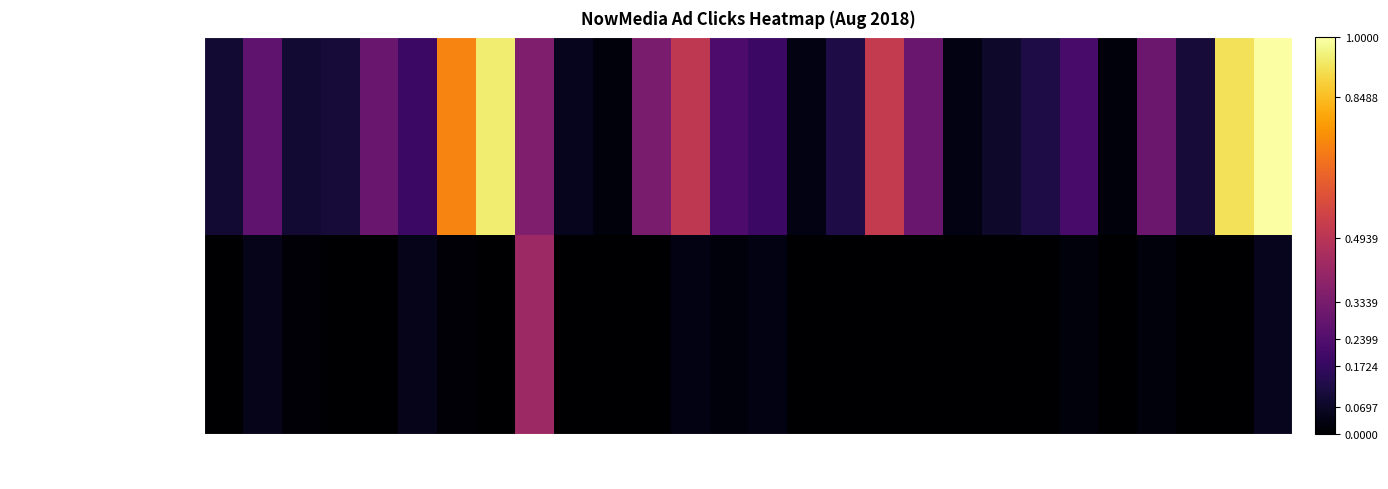

Which has a higher value, 8/16/18 or 8/17/18?

8/16/18